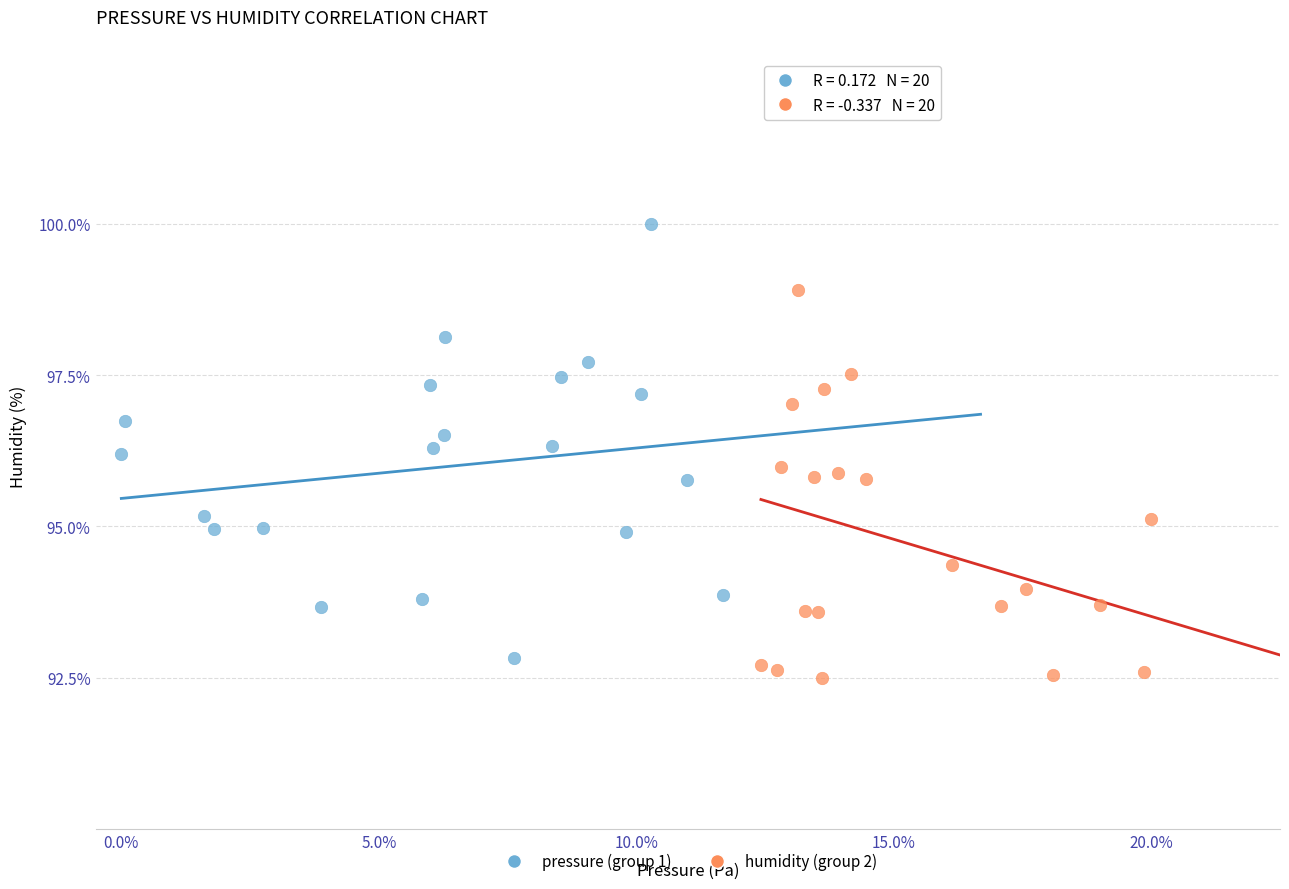

Which series contains the lowest Y value?

humidity (group 2)